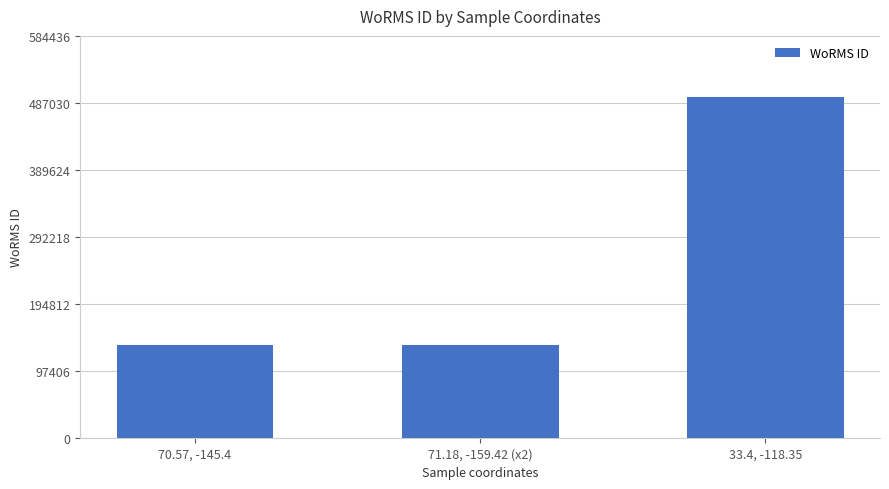

What is the label of the 2nd bar from the right?

71.18, -159.42 (x2)